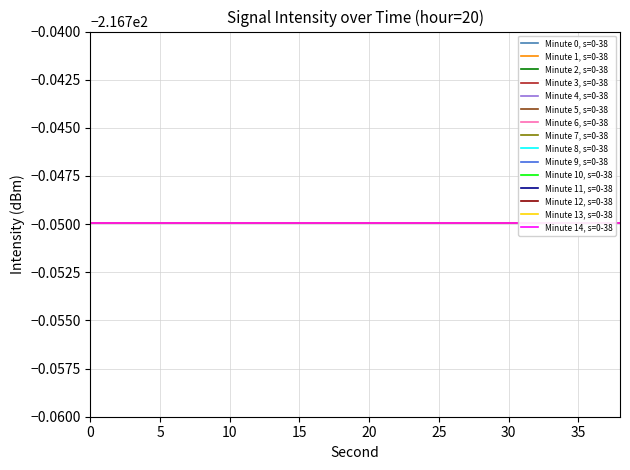

What is the value of the intensity(dBm) min1 point at the 17th from the left?

-216.7